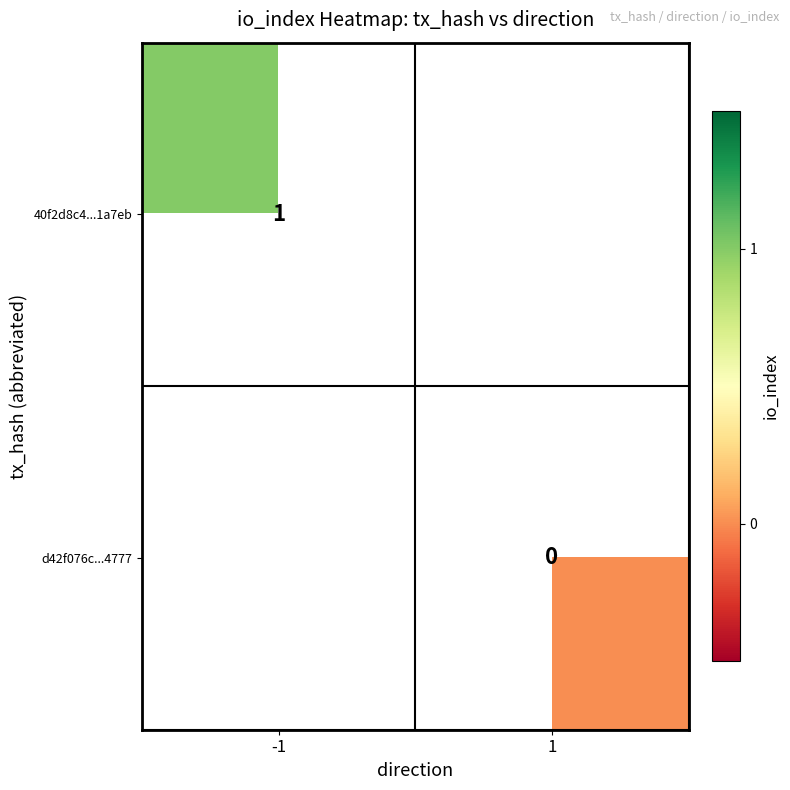

Between 1 and -1, which is larger?

-1